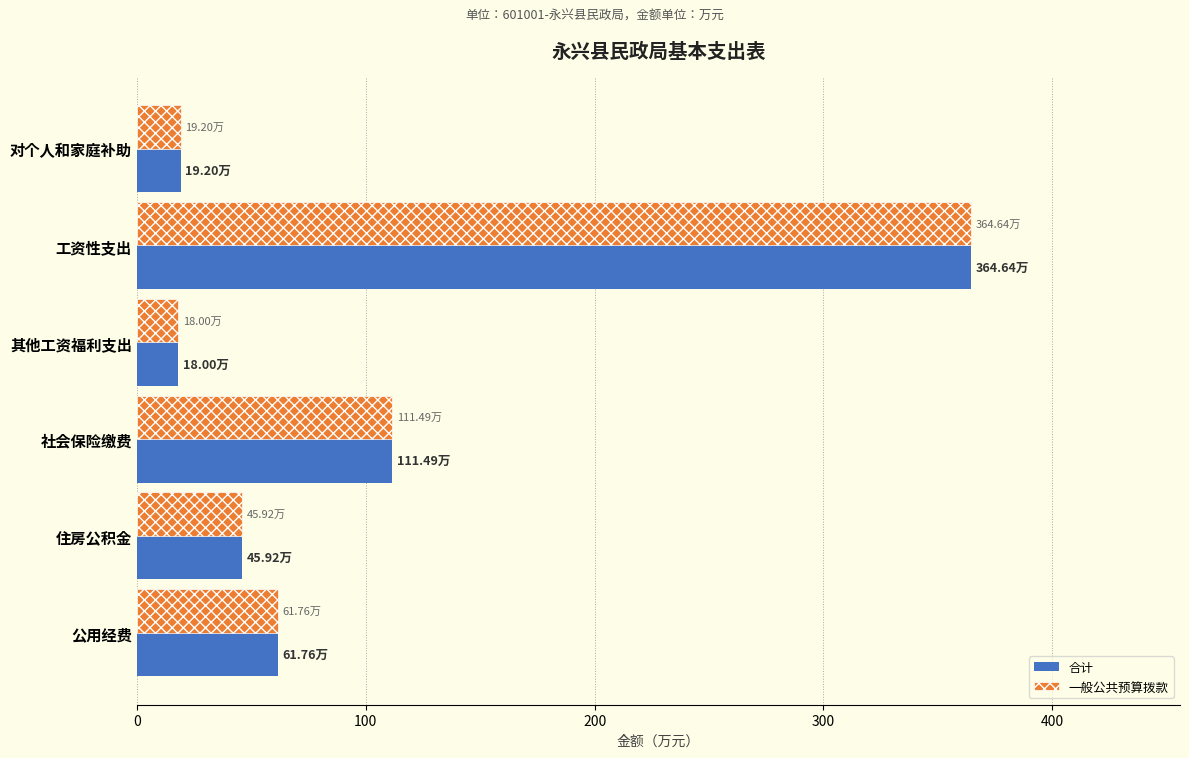

At which category does the chart reach its peak across all series?

工资性支出